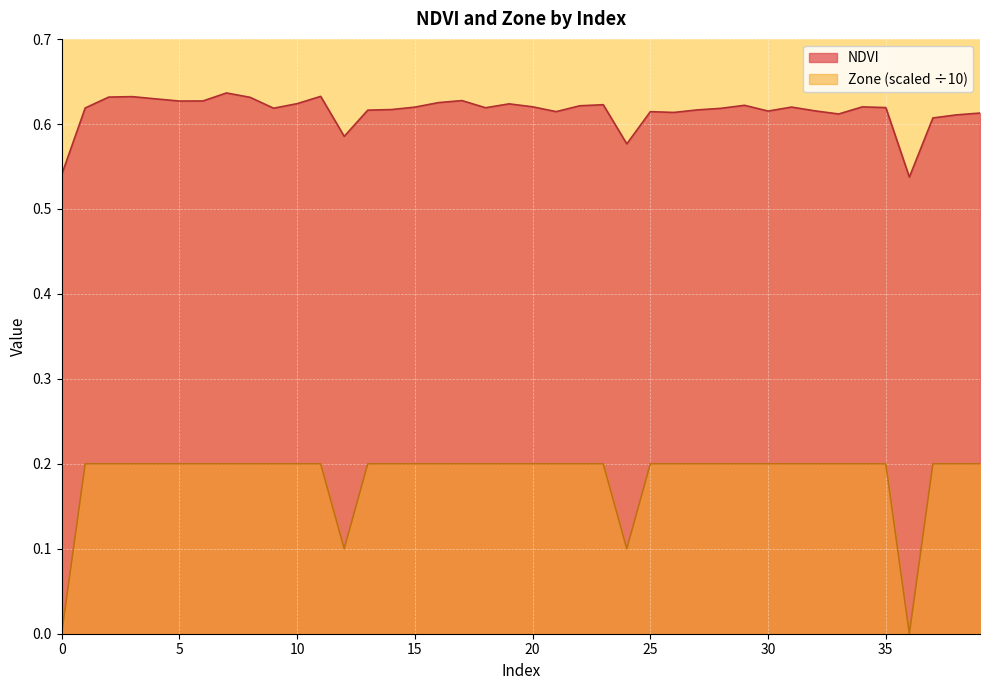

At how many categories does at least one series exceed 0?

40